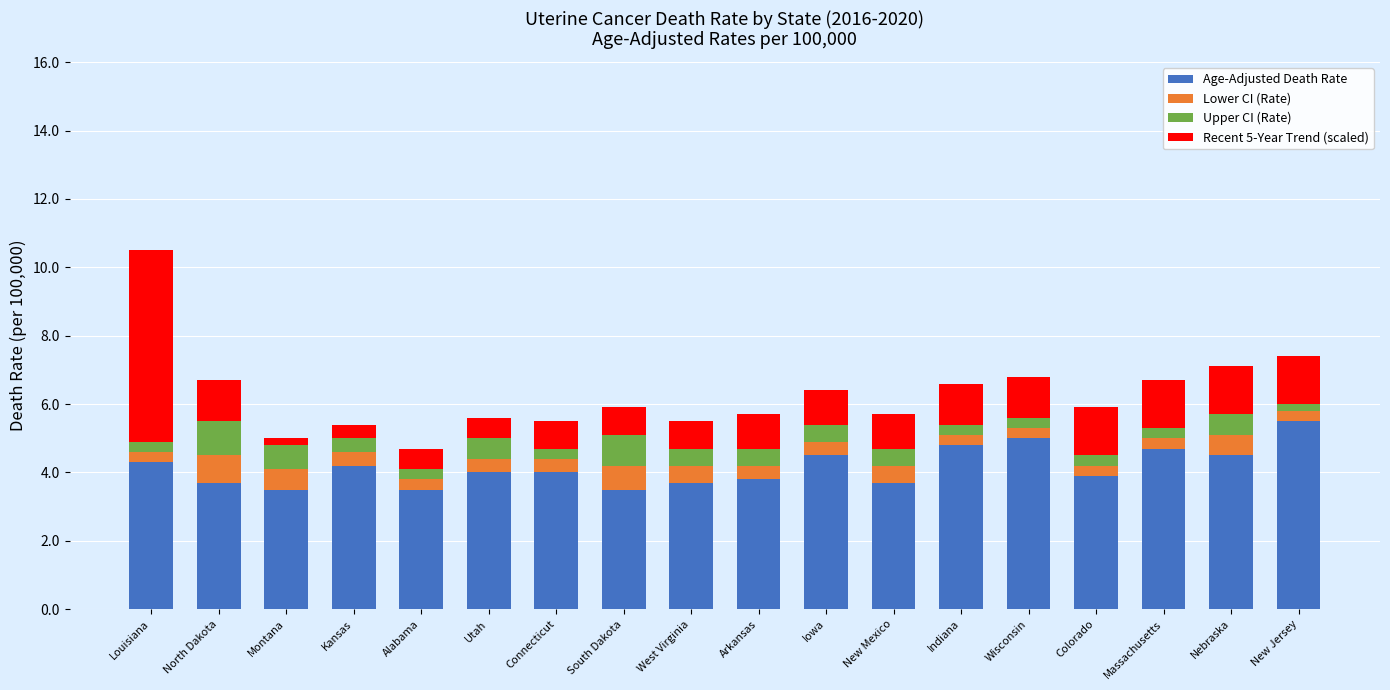

What is the difference between the second highest and minimum values in the Age-Adjusted Death Rate series?

1.5